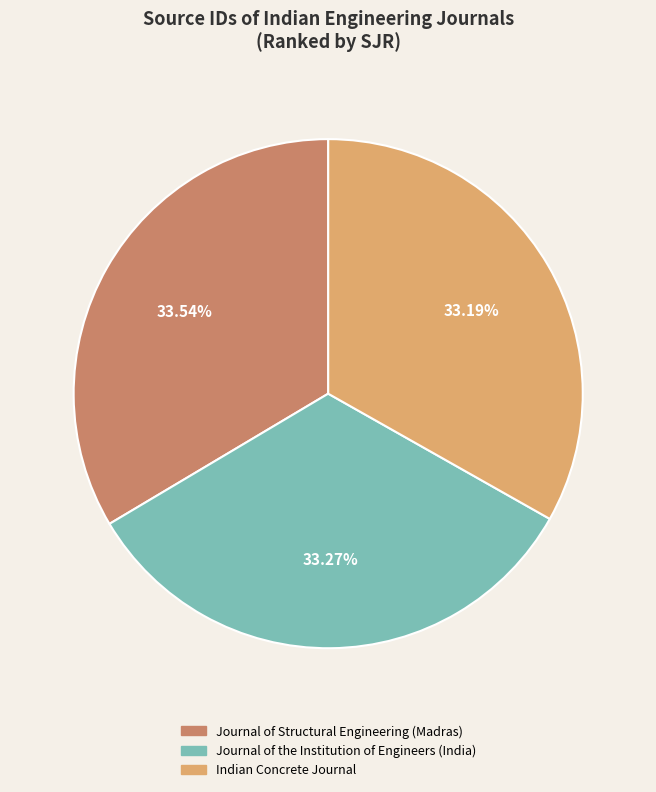

Is it true that Journal of the Institution of Engineers (India) is 33% of the pie?

True